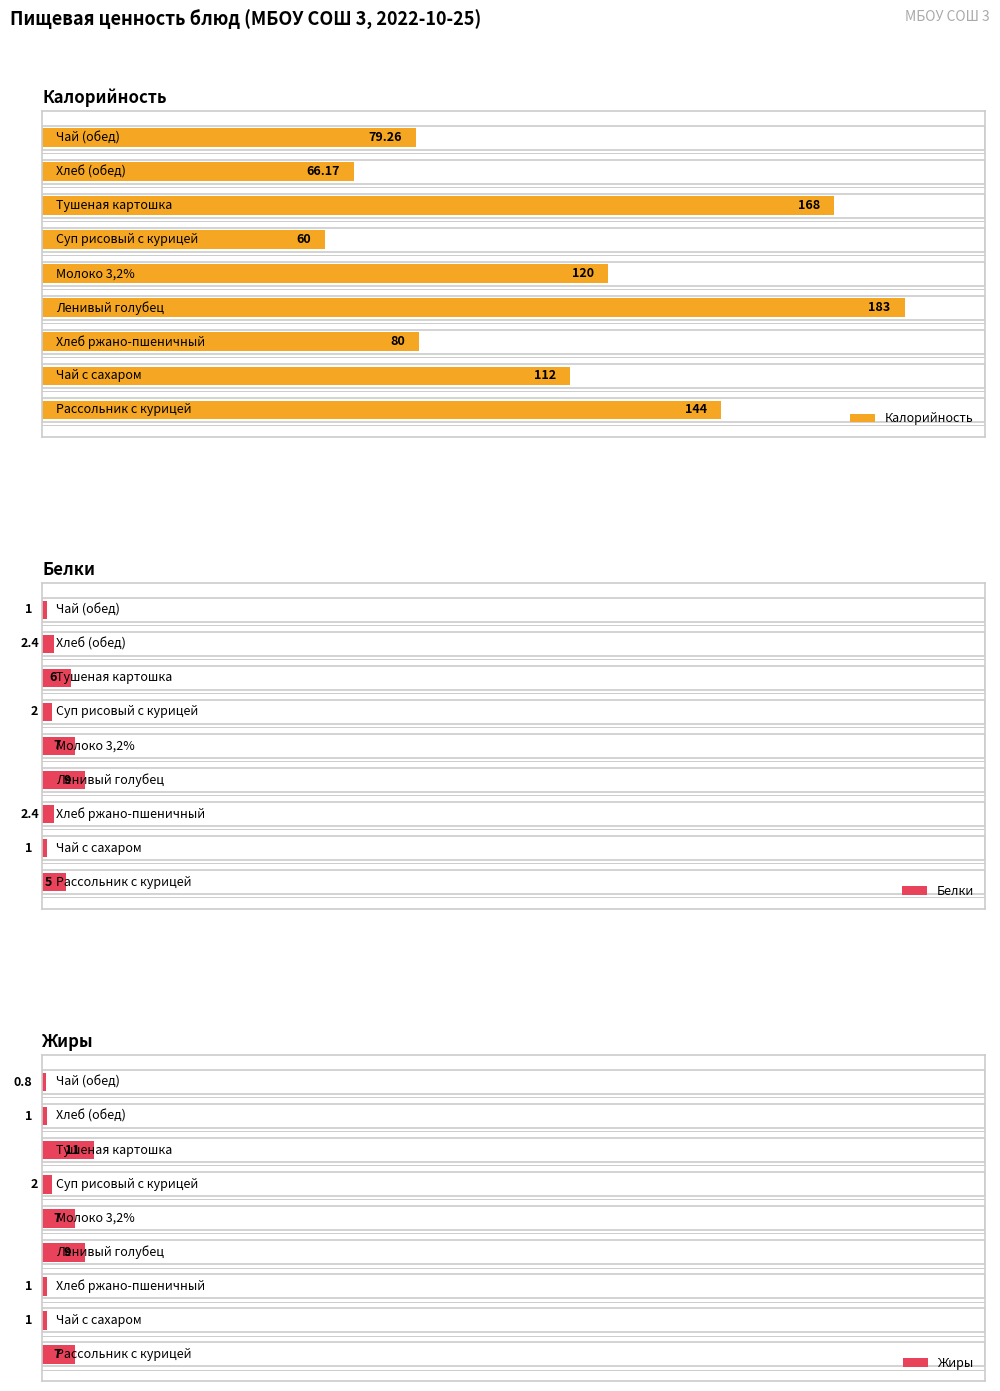

Which series has the largest total across all categories?

Калорийность